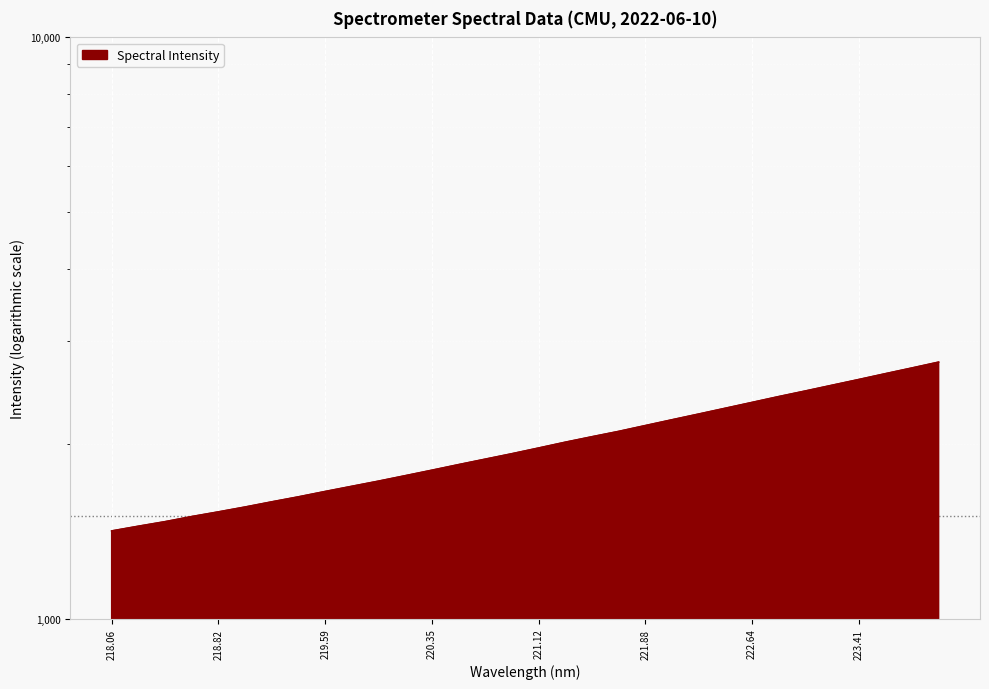

At which label is the value closest to 2090?

221.6902